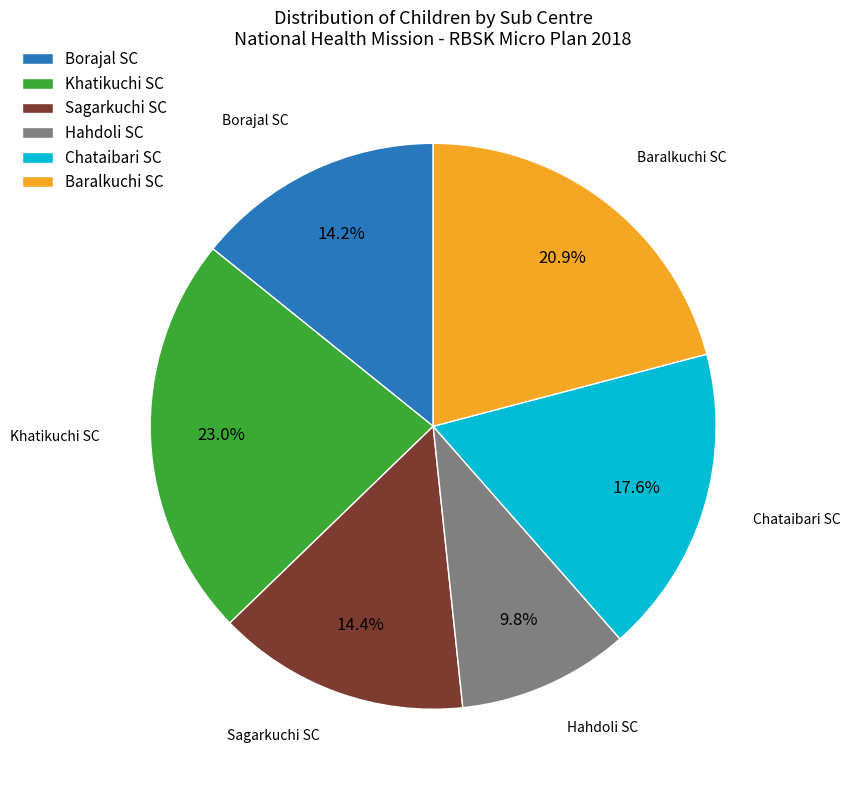

What is the total percentage of Baralkuchi SC and Chataibari SC?

38.5%